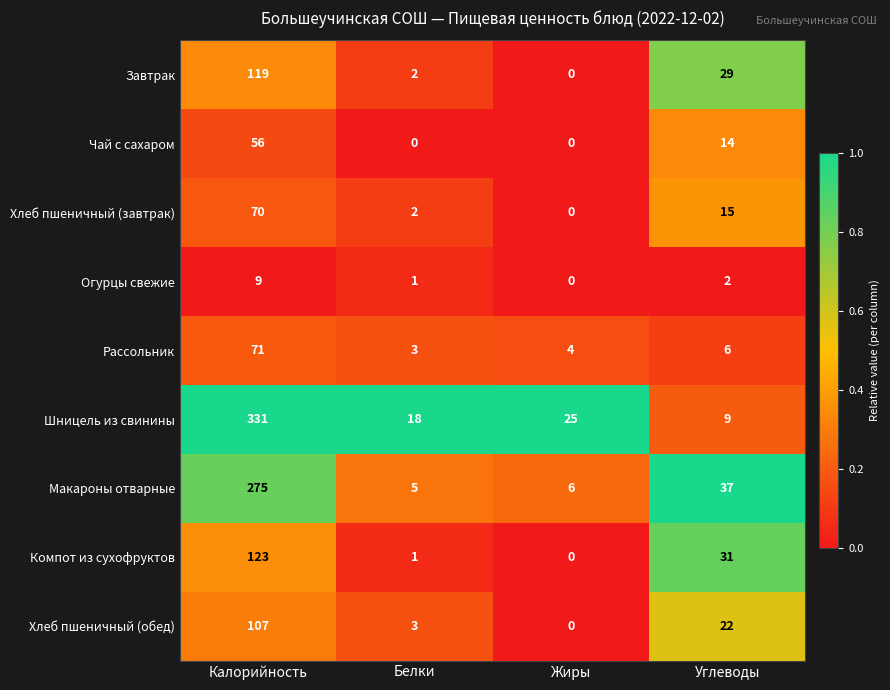

At which label does Хлеб пшеничный (обед) reach its peak?

Калорийность